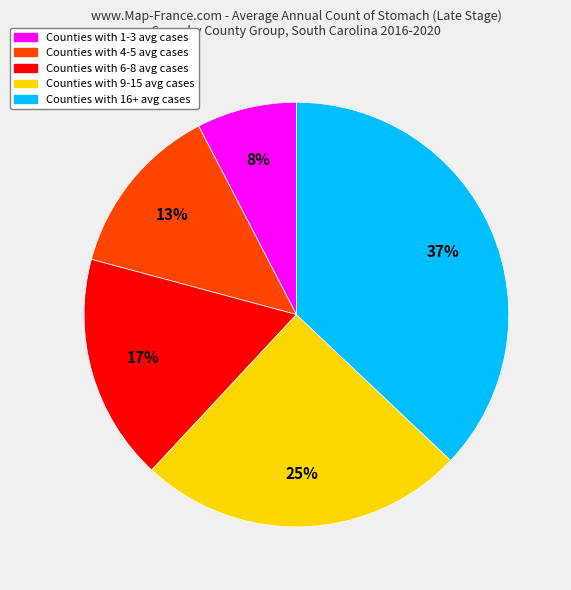

Is Counties with 4-5 avg cases the majority of the pie?

No